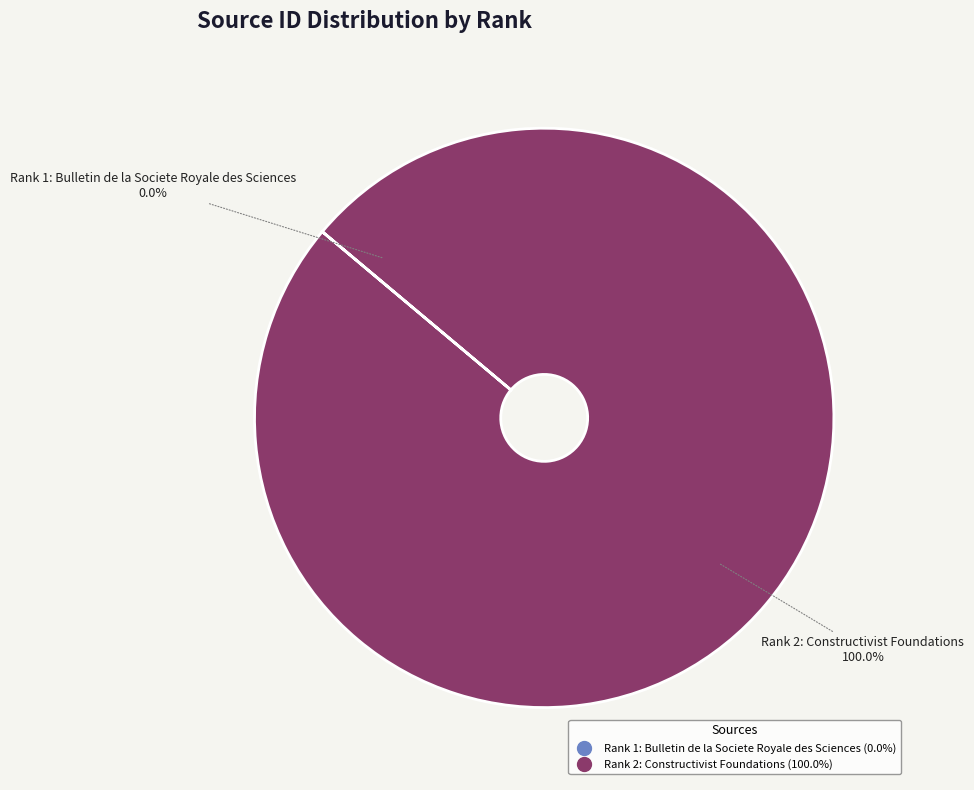

What is the ratio of the value at Rank 2: Constructivist Foundations to the value at Rank 1: Bulletin de la Societe Royale des Sciences?

792987.2